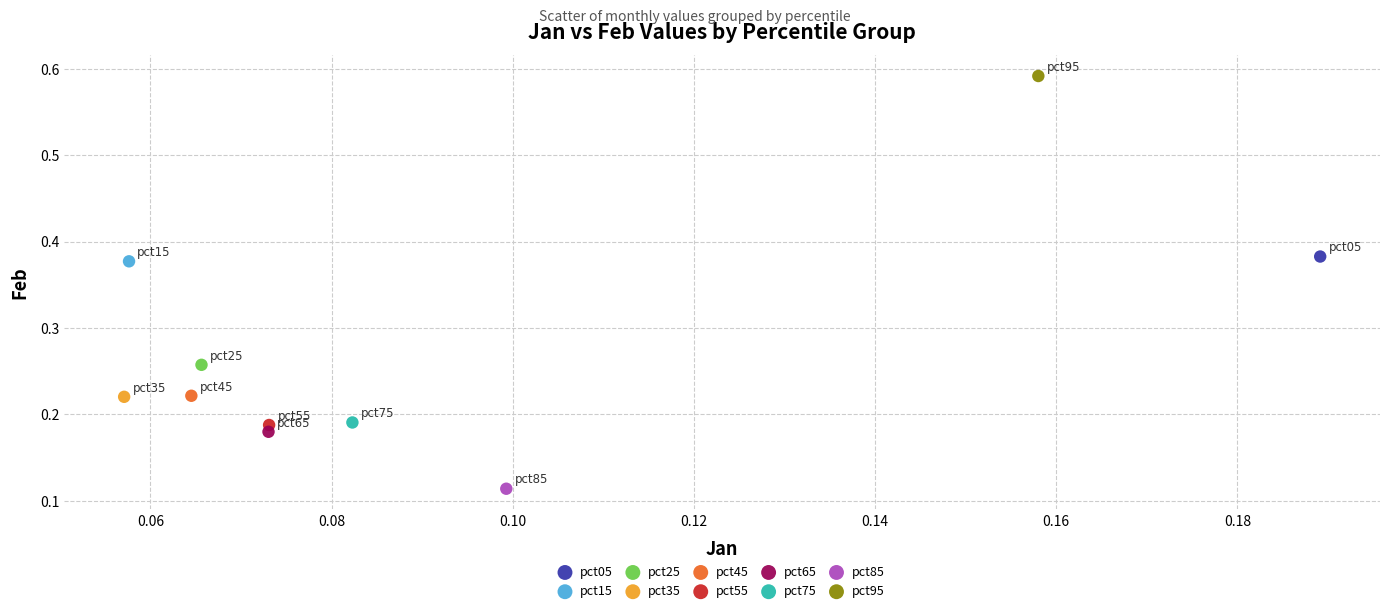

Which series contains the lowest Y value?

pct85